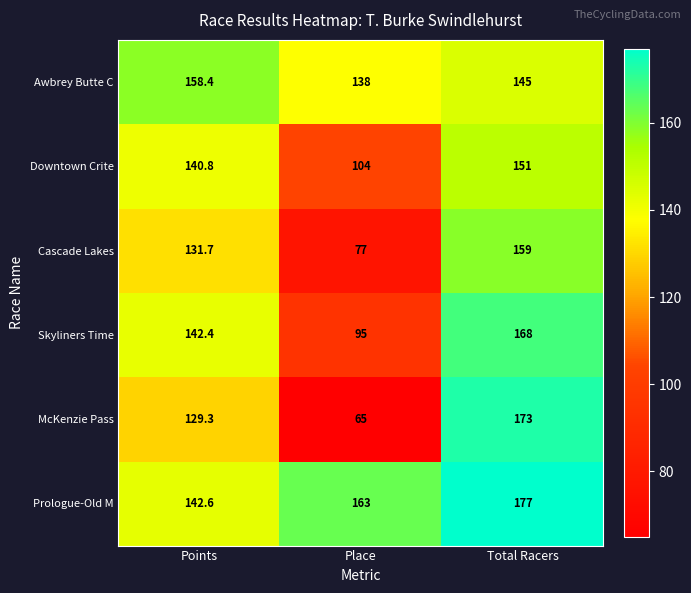

What is the smallest value displayed?

65.0